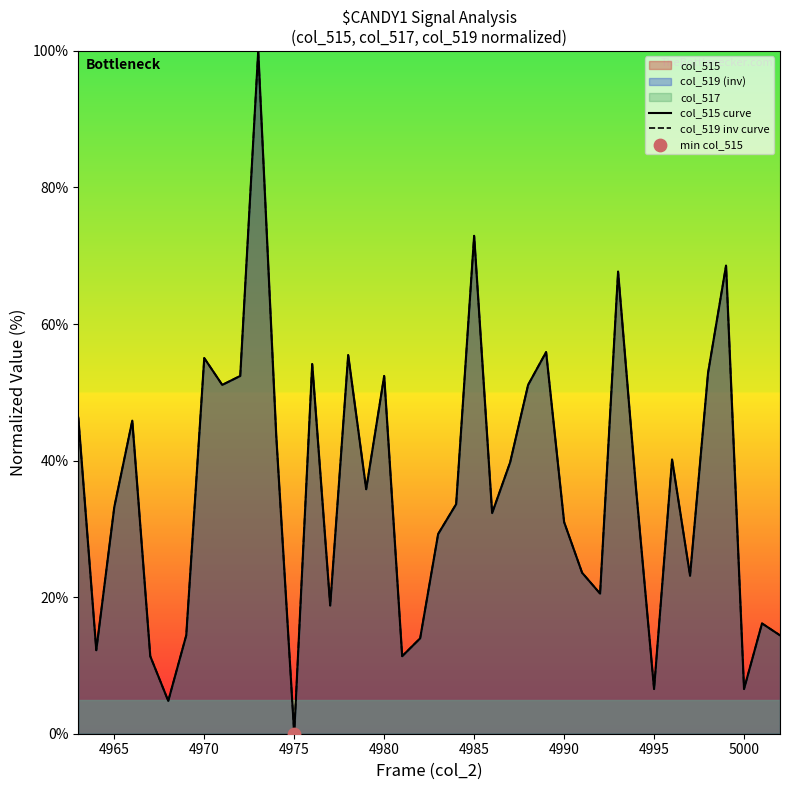

Which series reaches the minimum Y coordinate?

col_515 curve